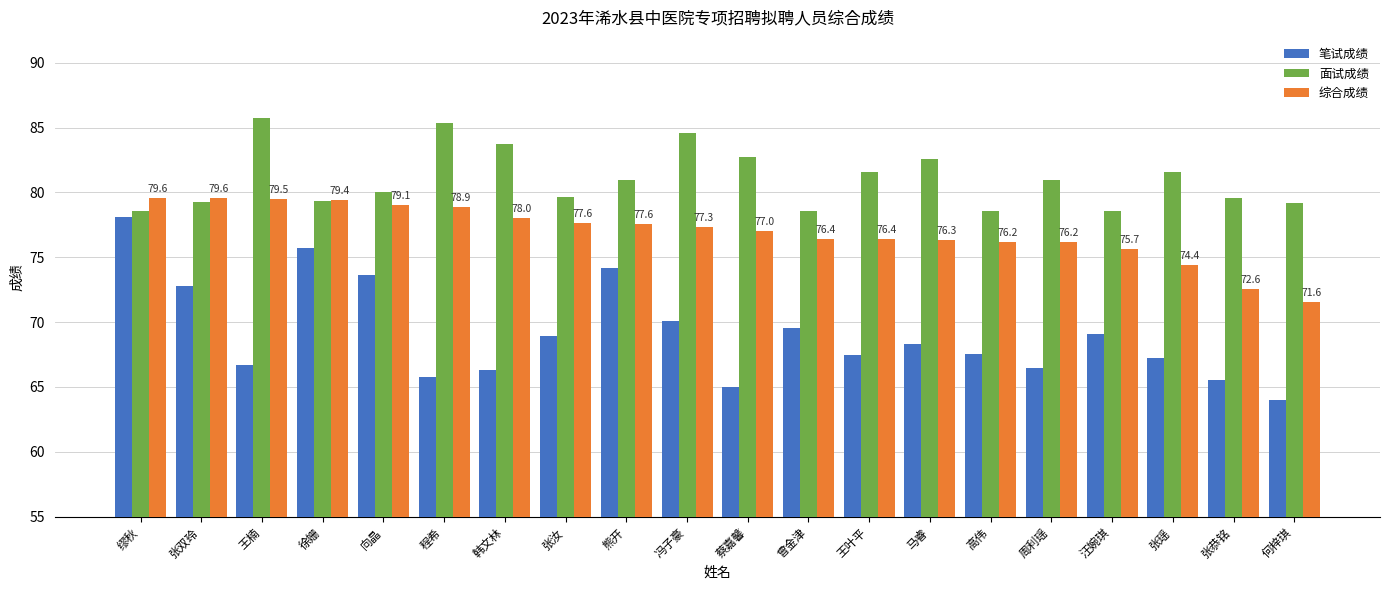

True or false: 综合成绩 has a value of 18.4 at 韩文林.

False